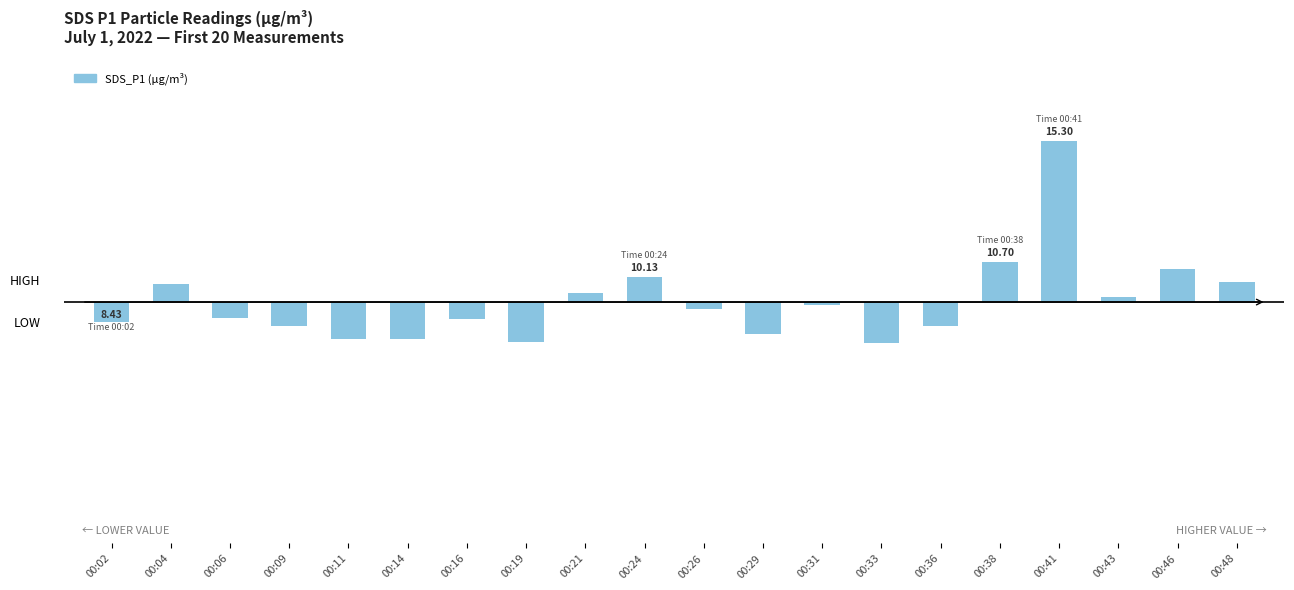

What is the smallest value displayed?

-1.6